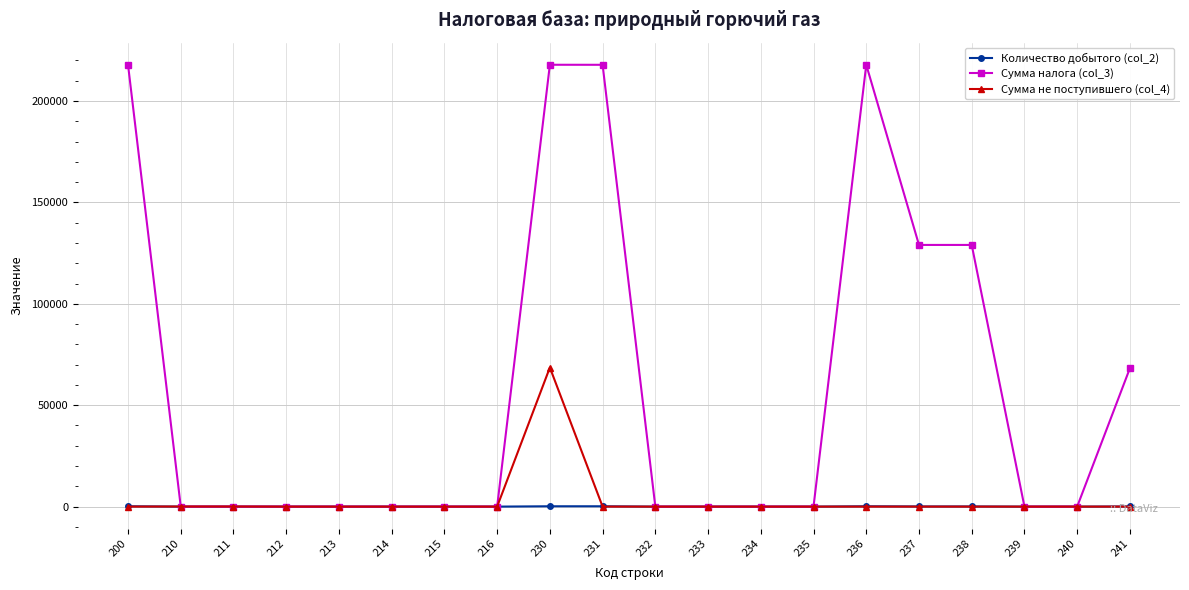

What is the maximum value shown in the chart?

217886